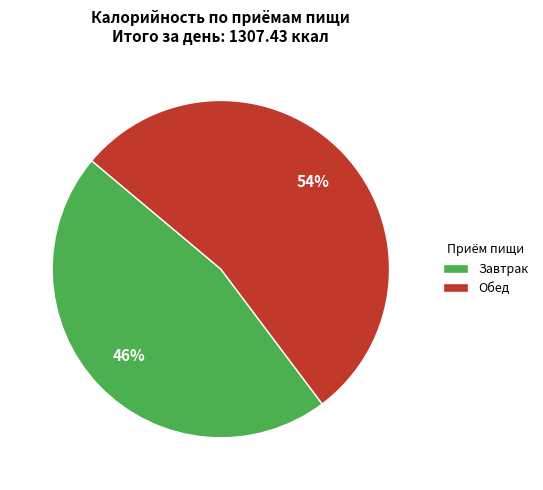

What percentage is the Обед slice, to the nearest percent?

54%